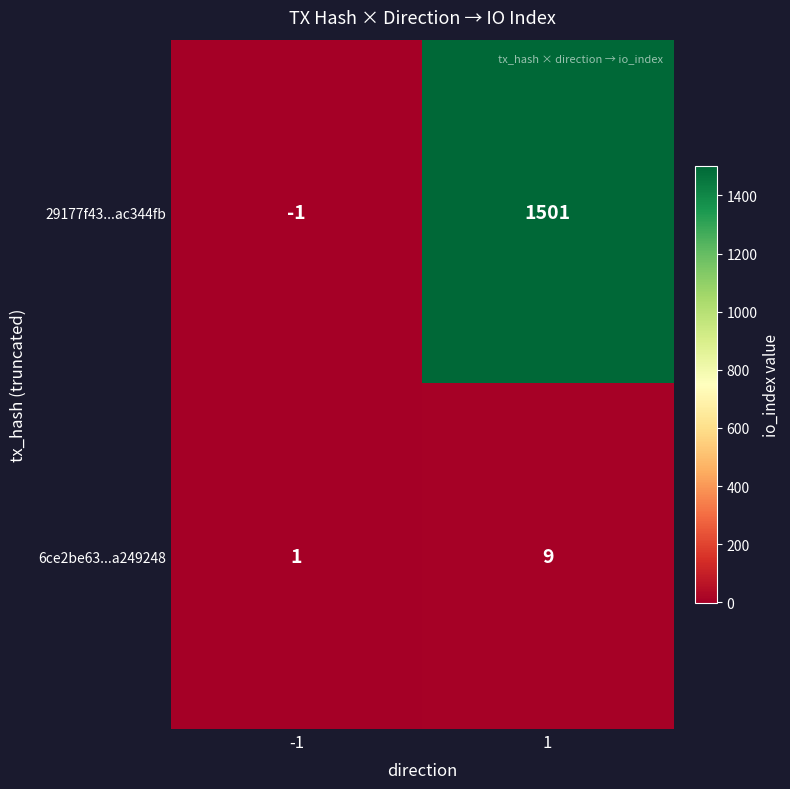

Reading left to right, list all the values displayed in this chart.

29177f43...ac344fb: -1=-1	1=1501
6ce2be63...a249248: -1=1	1=9